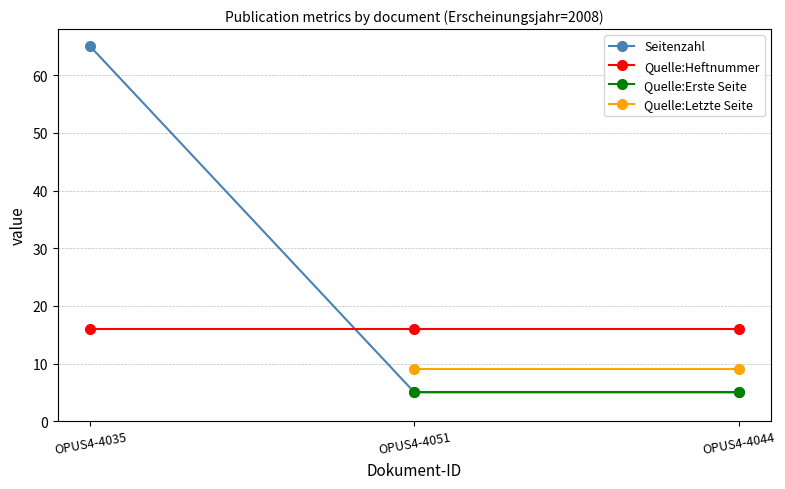

What are all the series names shown in the legend?

Seitenzahl, Quelle:Heftnummer, Quelle:Erste Seite, Quelle:Letzte Seite